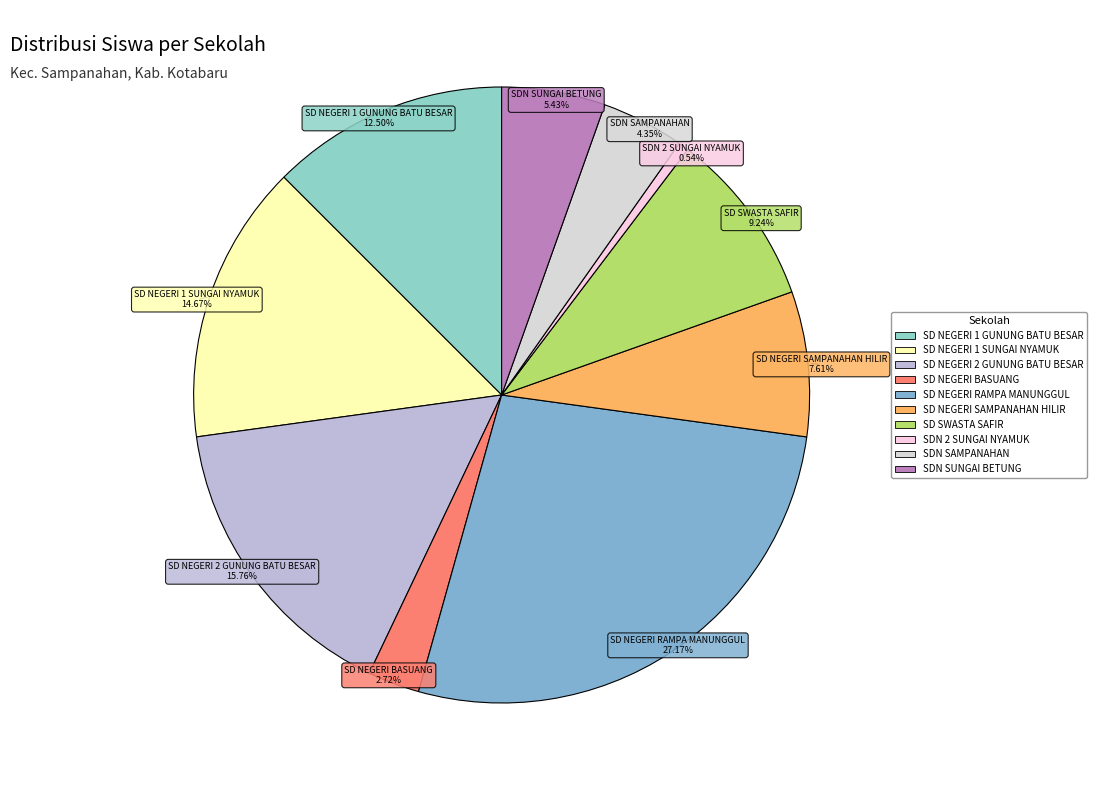

Which category has the biggest portion of the pie?

SD NEGERI RAMPA MANUNGGUL